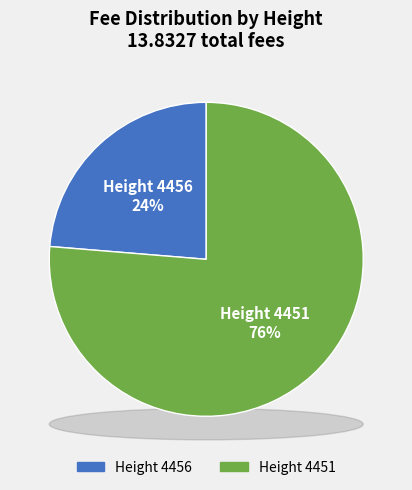

How many segments does this pie chart have?

2